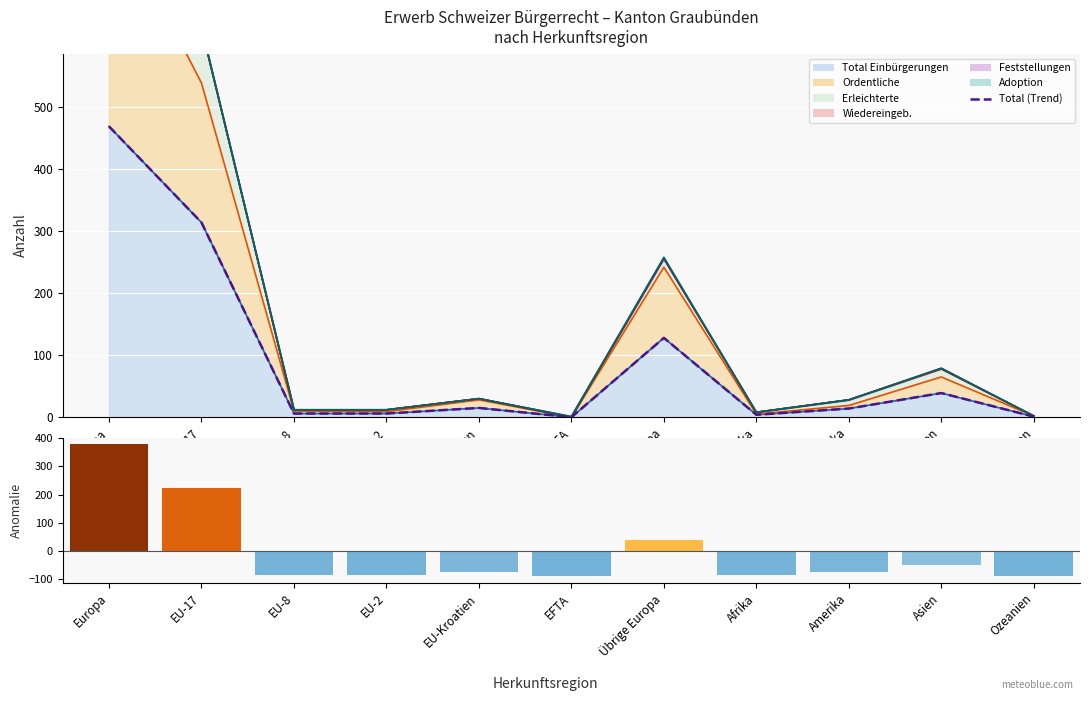

List the labels in order of value, largest first.

Europa, EU-17, Übrige Europa, Asien, EU-Kroatien, Amerika, EU-8, EU-2, Afrika, Ozeanien, EFTA